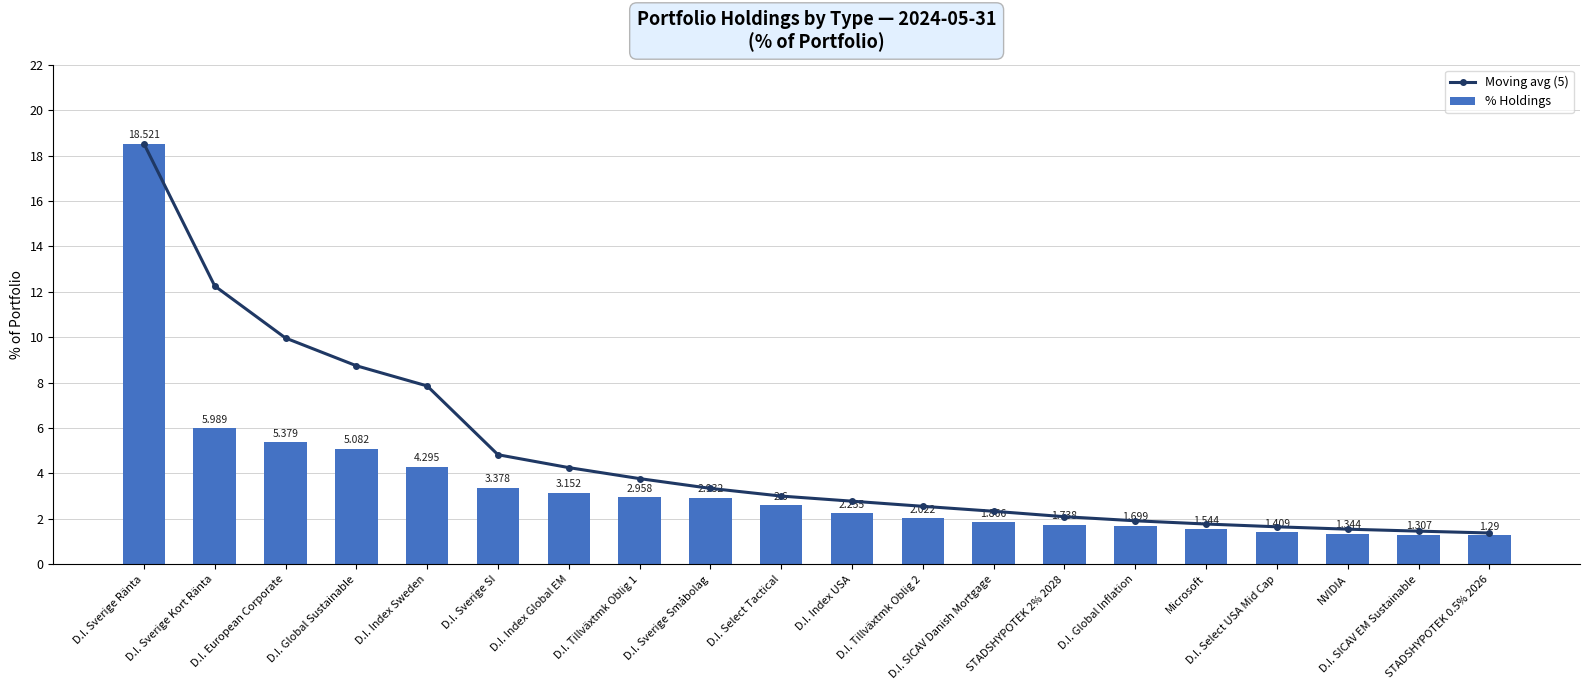

Between D.I. Sverige Kort Ränta and D.I. Tillväxtmk Oblig 1, which series saw the biggest shift?

Moving avg (5)